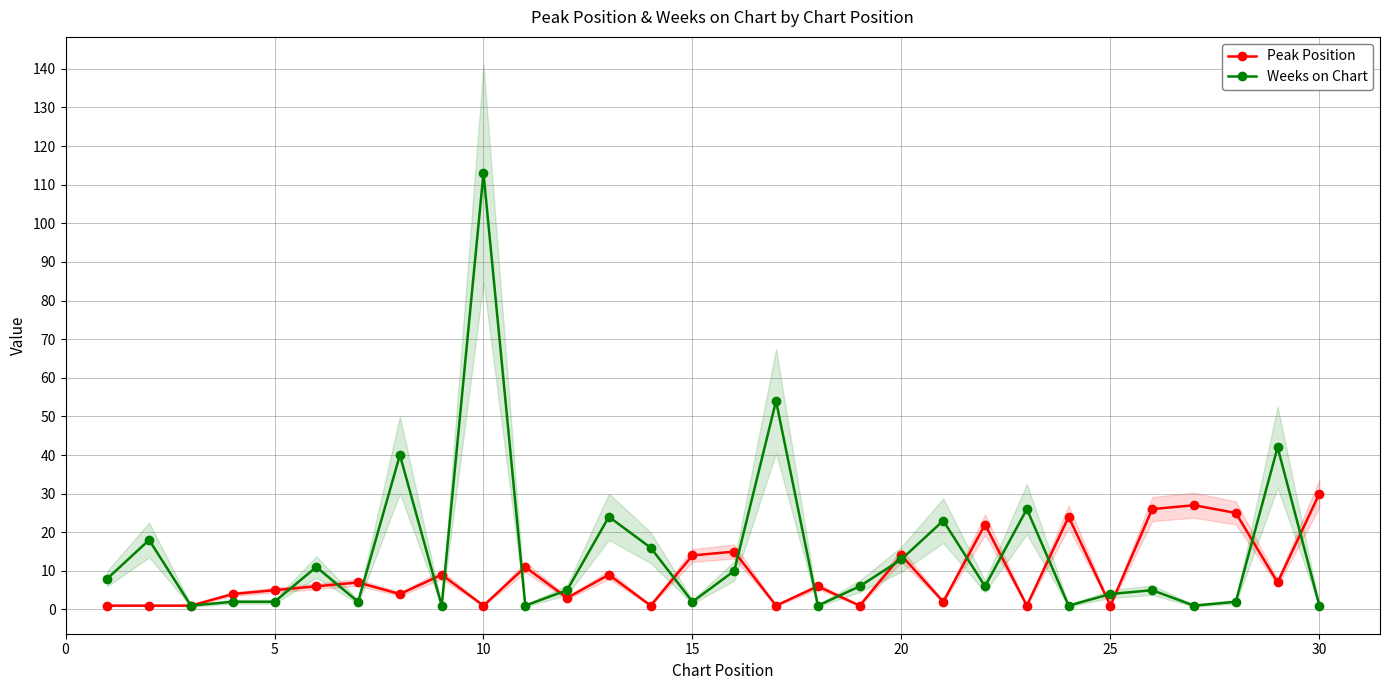

How many interior local peaks does the Weeks on Chart series have?

10